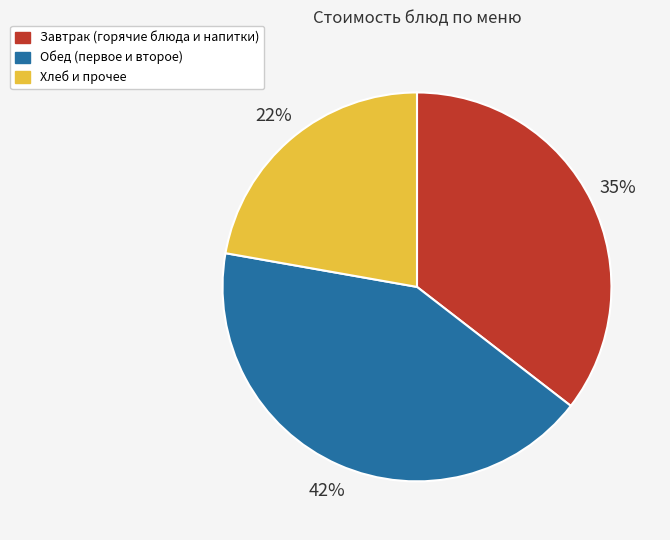

To the nearest percent, what is the average slice percentage?

33%